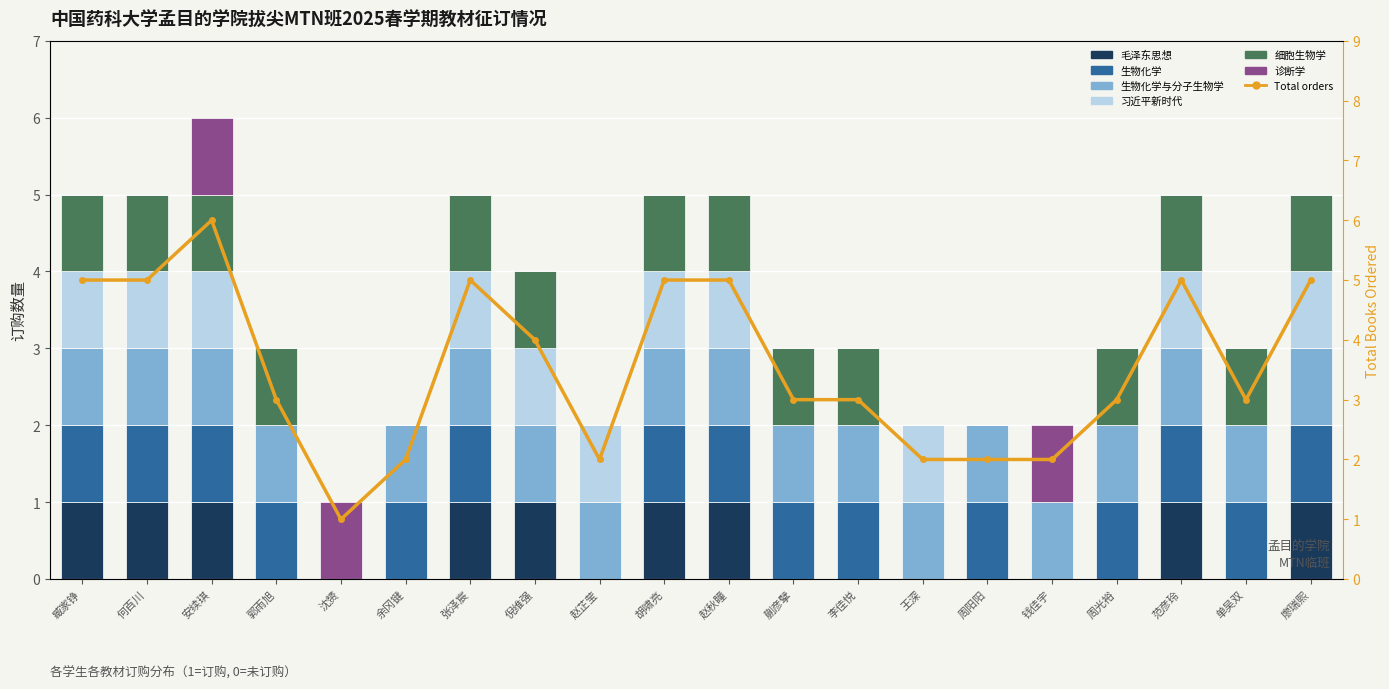

Is the value of 毛泽东思想 at 沈赟 greater than the value of 生物化学 at 蒯彦擘?

No